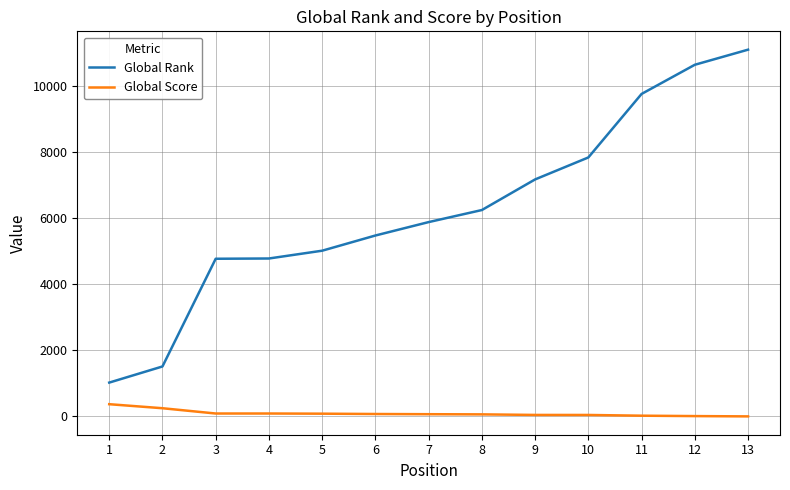

Which series changed the most between 6 and 13?

Global Rank